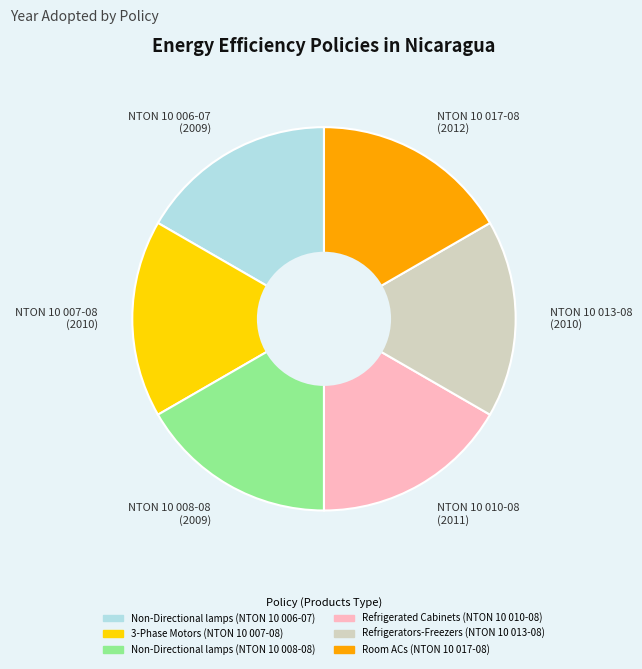

Is the sum of NTON 10 008-08 (2009) and NTON 10 006-07 (2009) greater than half?

No